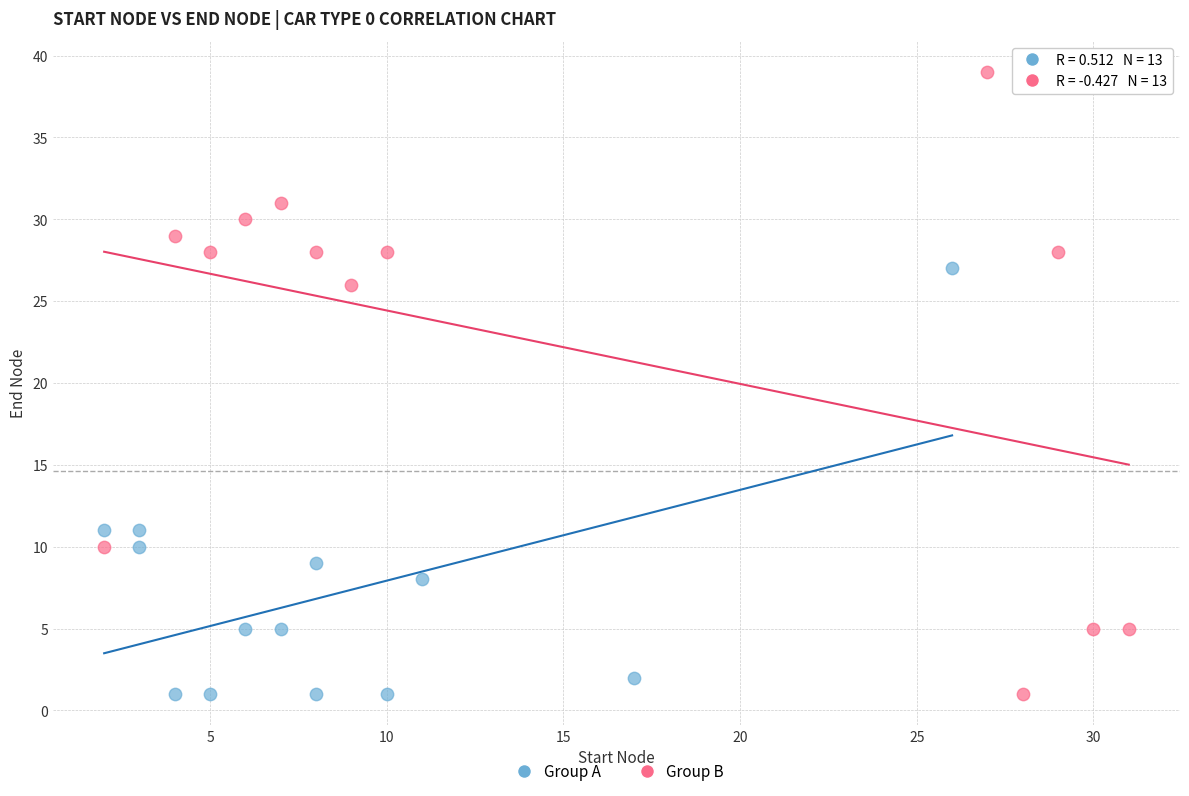

Which series has the largest Y range (max minus min)?

Group B